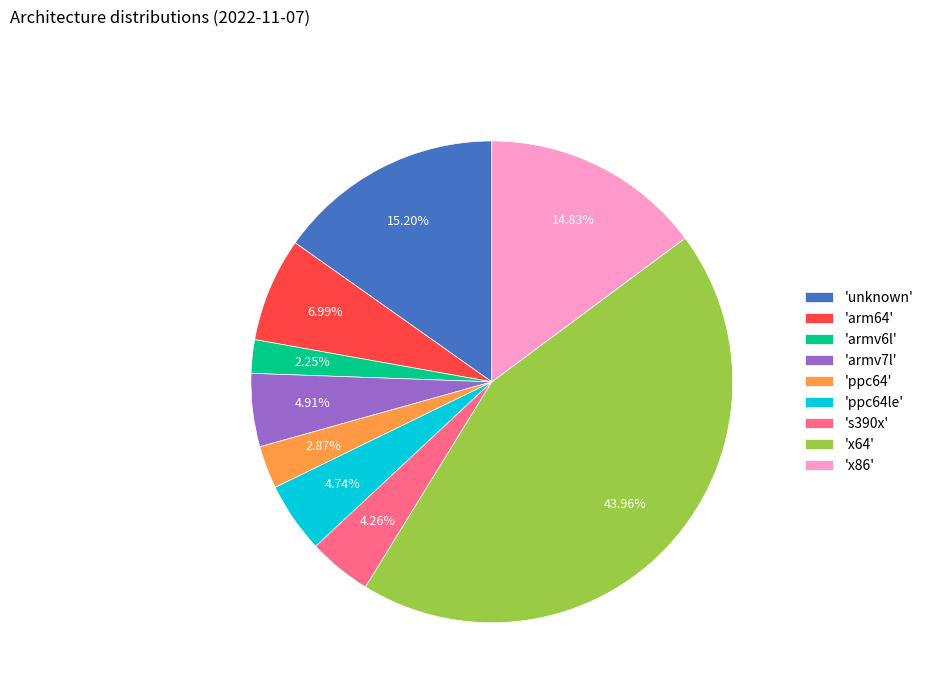

What is the ratio of the value at 'arm64' to the value at 'unknown'?

0.5